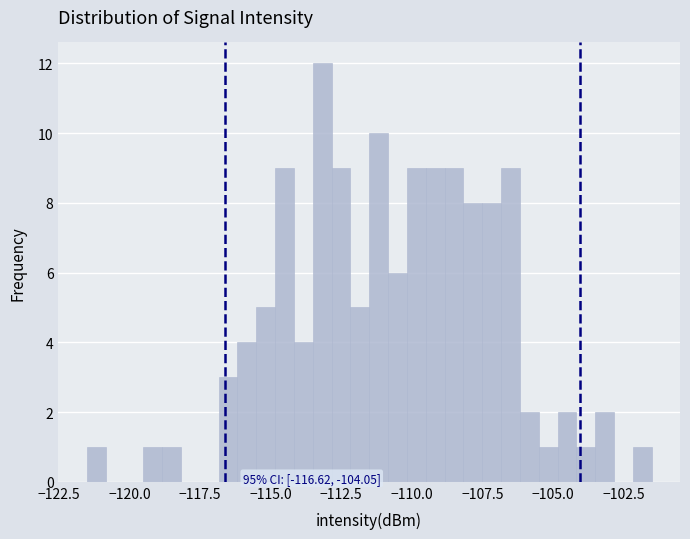

Read against the x-axis, roughly where is the centre of the tallest bar?

-113.0